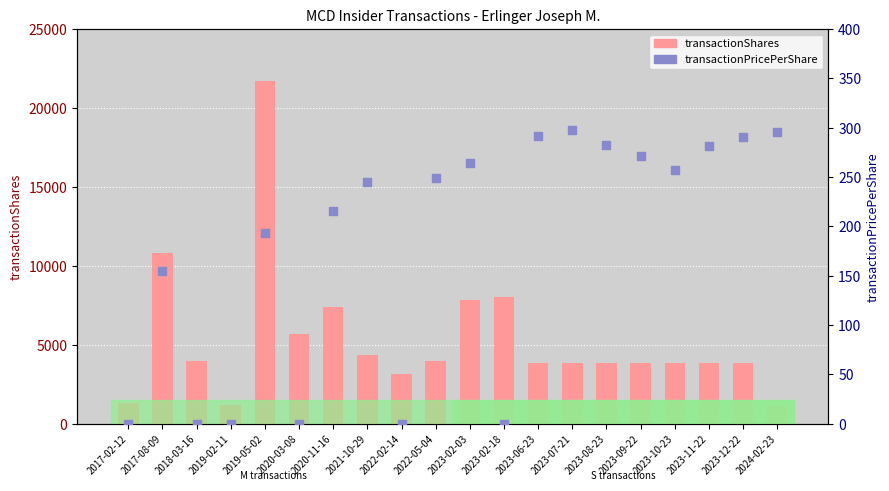

What are all the series names shown in the legend?

transactionShares, transactionPricePerShare